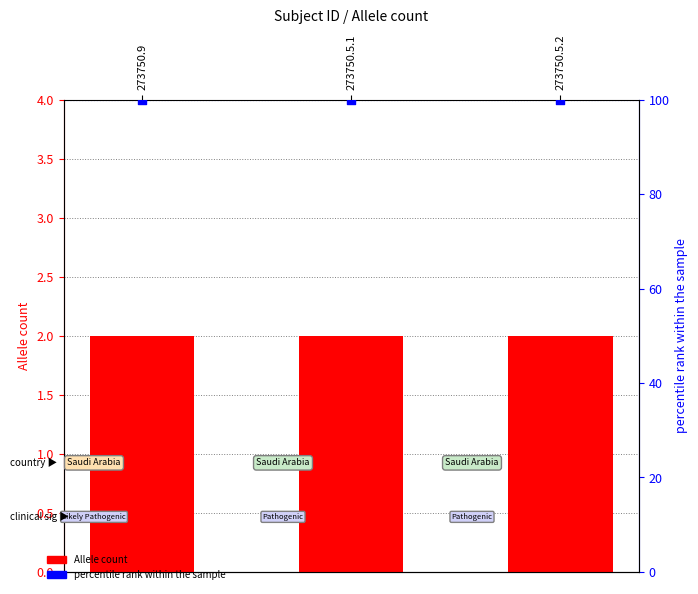

What are all the series names shown in the legend?

Allele count, percentile rank within the sample